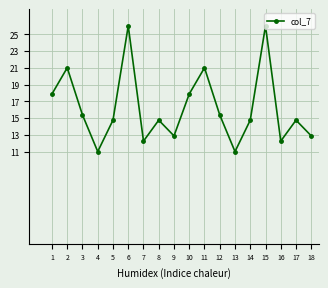

What is the difference between the maximum and minimum values?

15.0